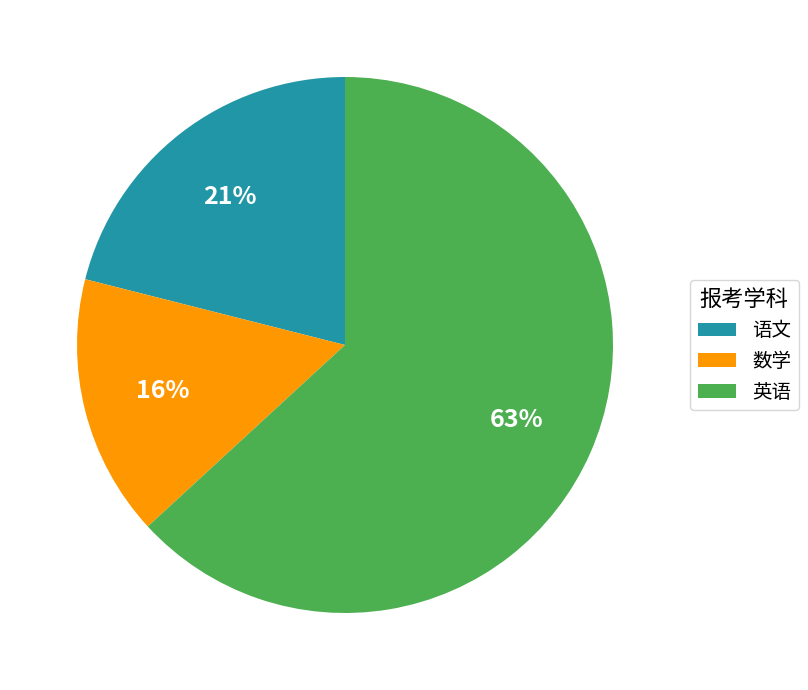

How many segments does this pie chart have?

3